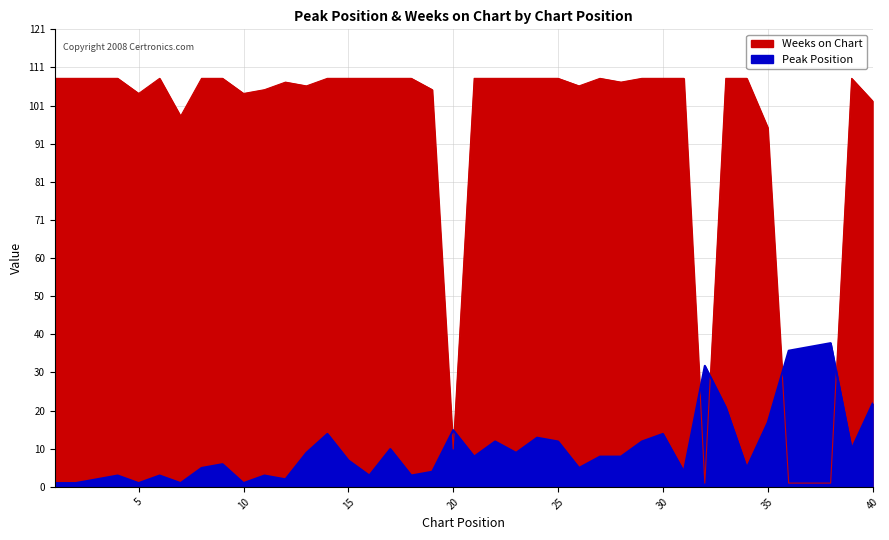

How many categories are shown in the chart?

40